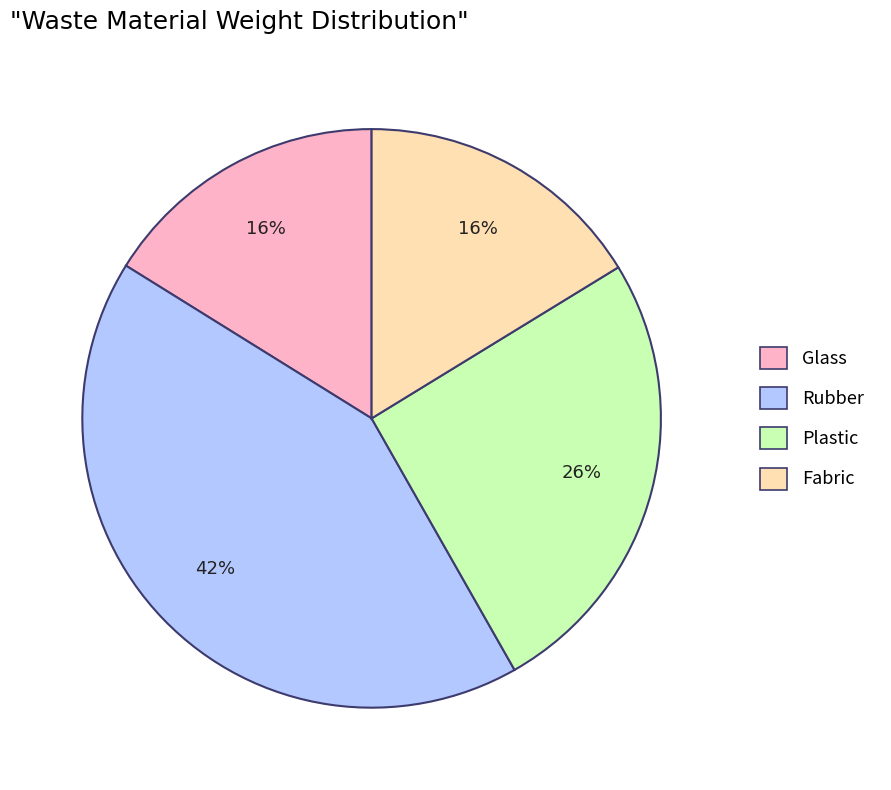

Does any single category account for the majority?

No